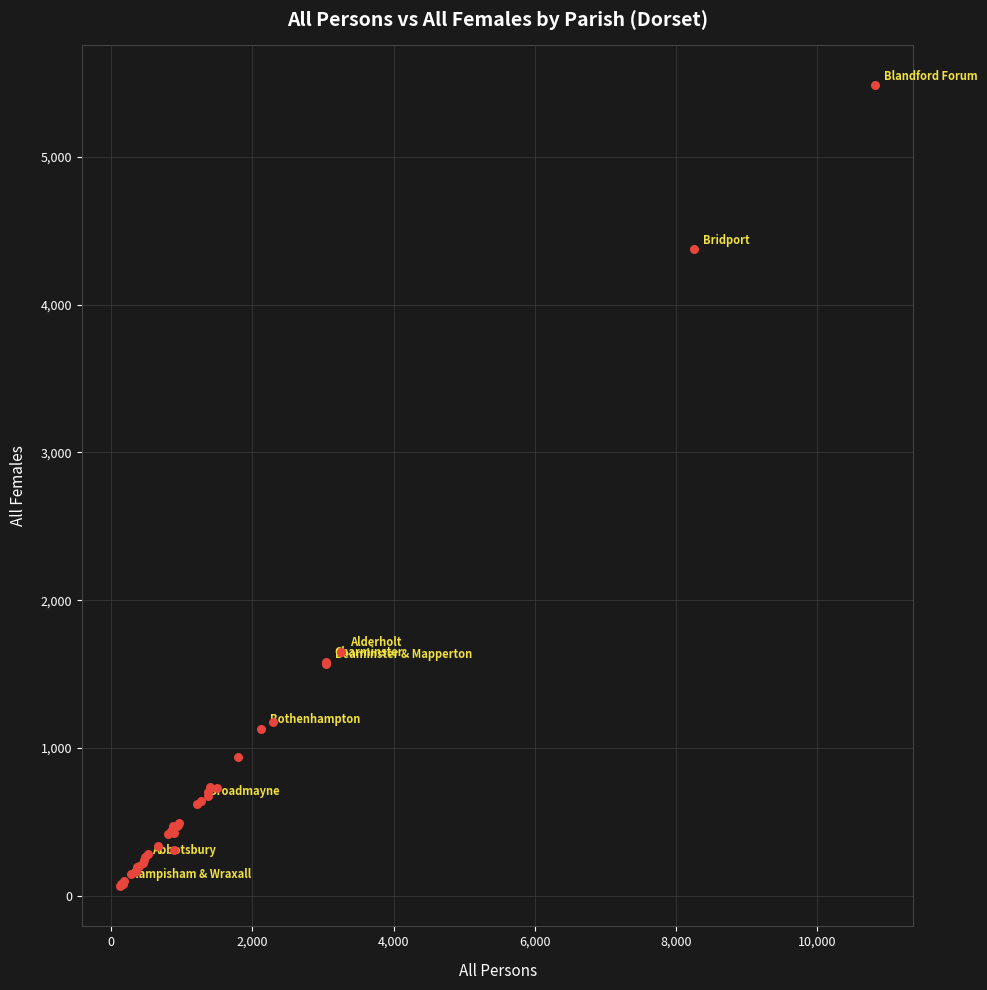

What Y value in the scatter plot is closest to 2773?

1653